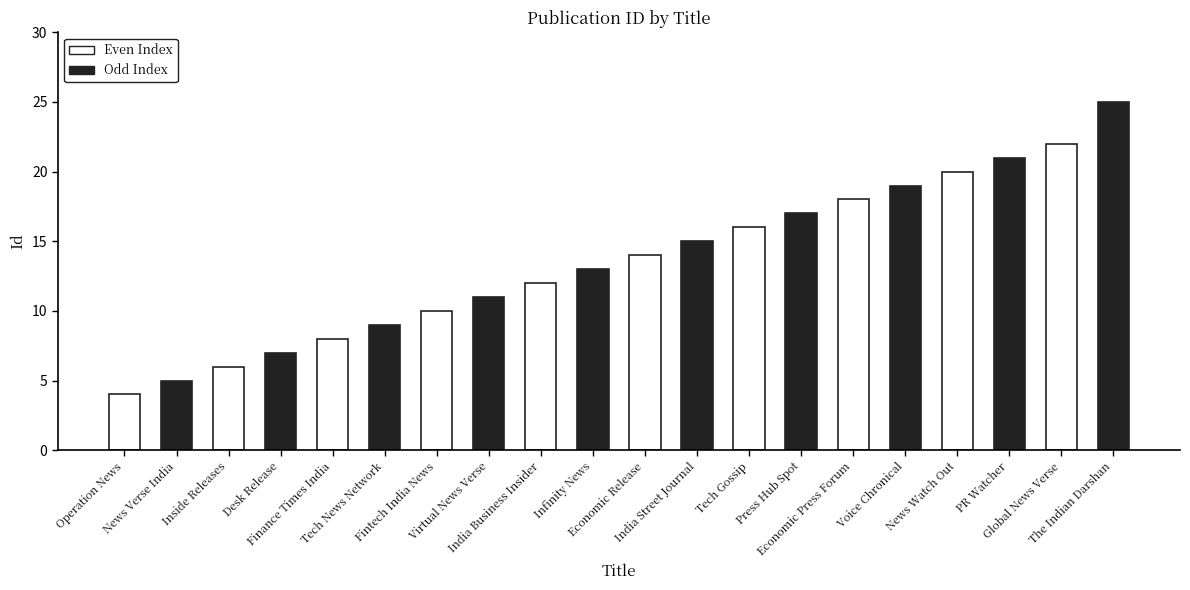

Which category has the lowest value across all series?

Operation News